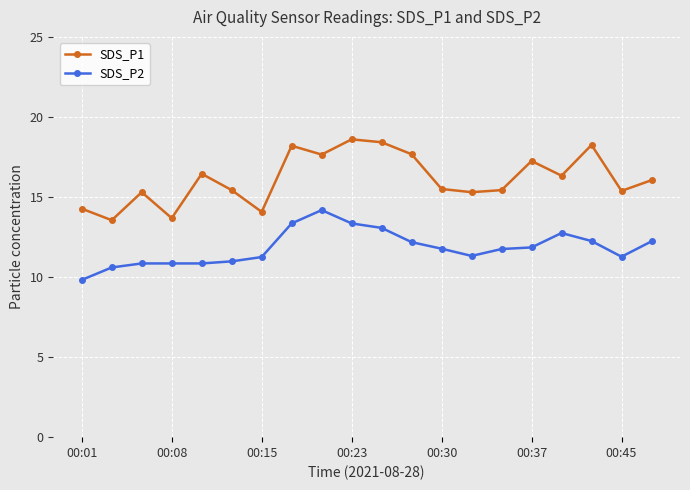

At how many categories does at least one series exceed 13?

20